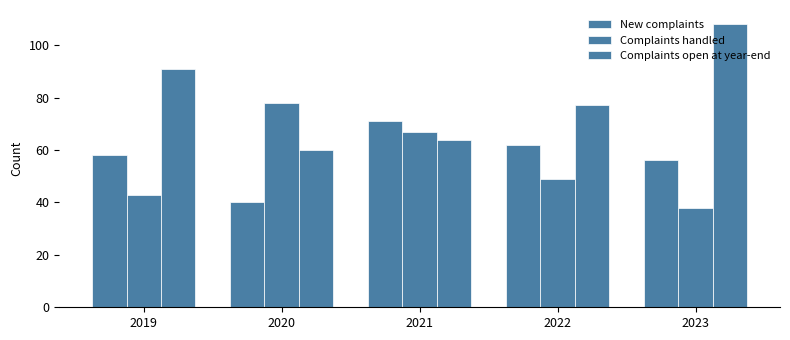

What is the approximate value of Complaints open at year-end at 2021?

64